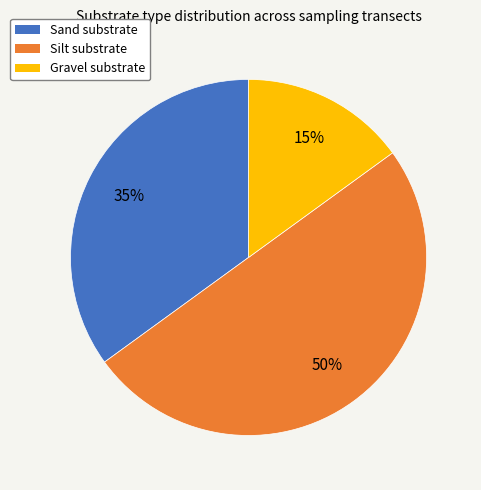

To the nearest percent, what is the difference between the largest and smallest slice percentages?

35%